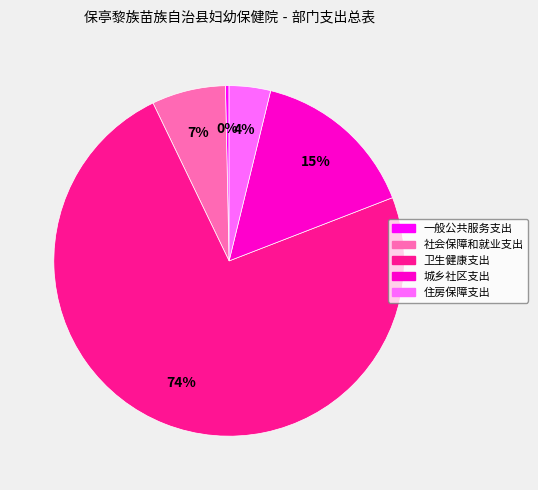

Count the number of slices in the pie.

5